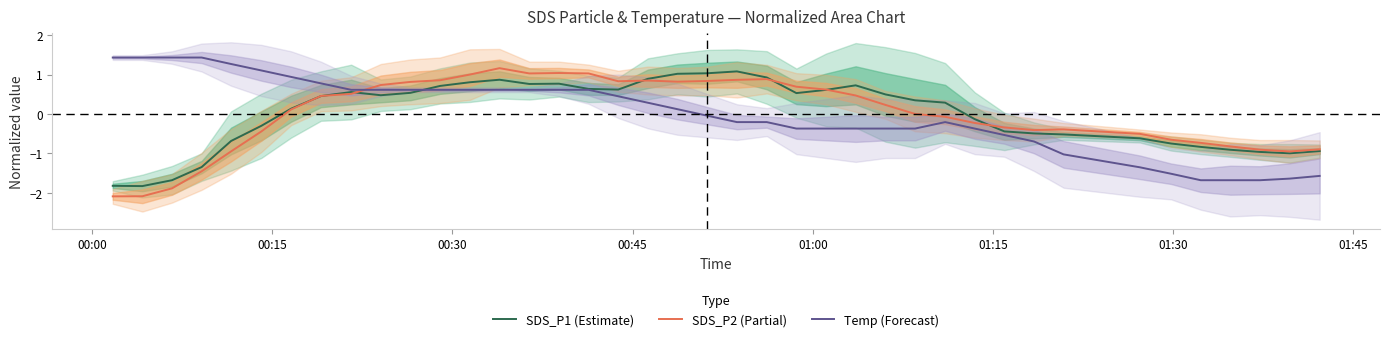

What is the maximum value for Temp (Forecast)?

1.4